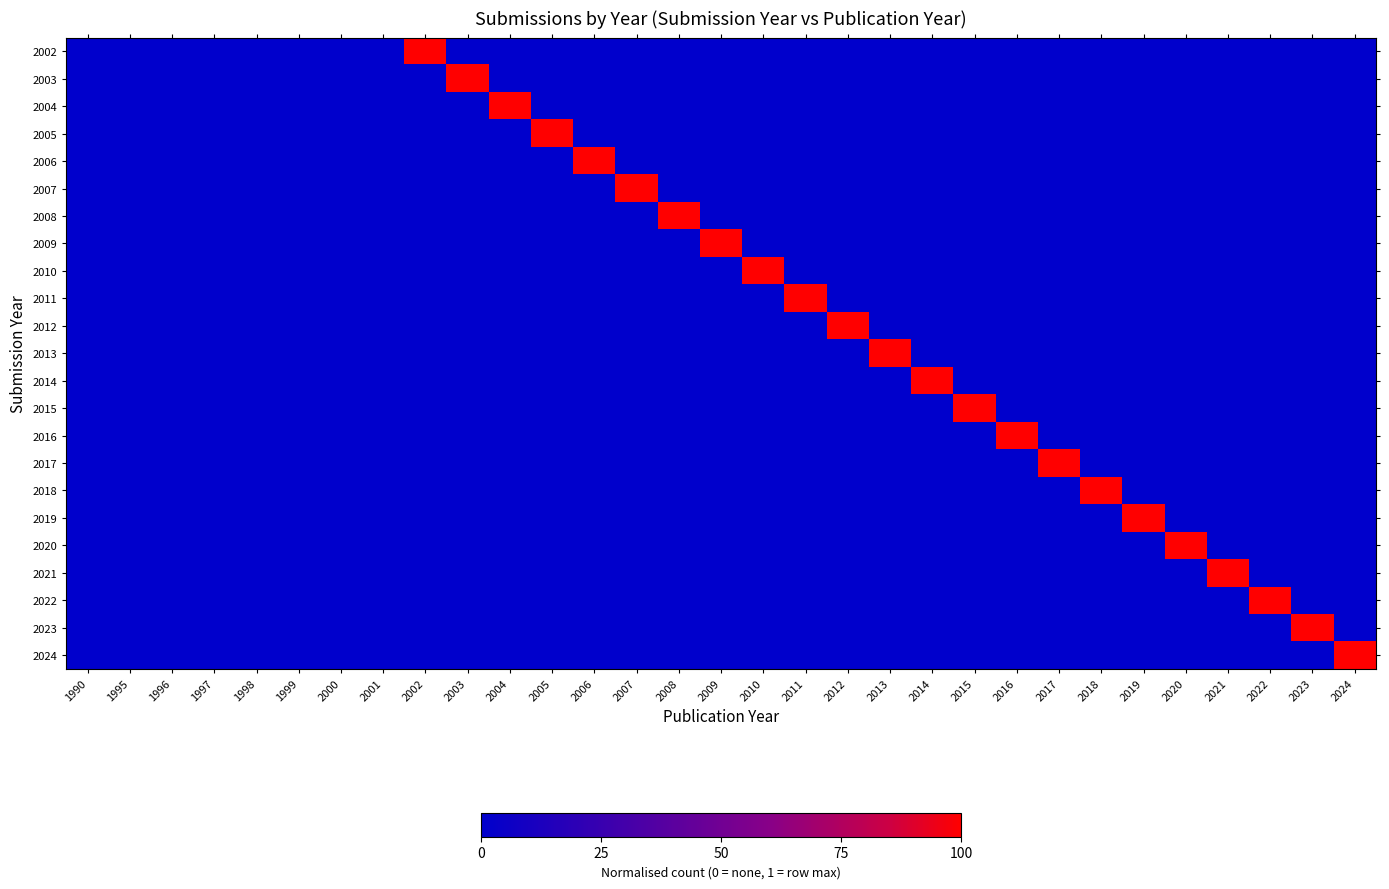

Reading left to right, transcribe all the data shown in this chart.

2002: 1990=0	1995=0	1996=0	1997=0	1998=0	1999=0	2000=0	2001=0	2002=1	2003=0	2004=0	2005=0	2006=0	2007=0	2008=0	2009=0	2010=0	2011=0	2012=0	2013=0	2014=0	2015=0	2016=0	2017=0	2018=0	2019=0	2020=0	2021=0	2022=0	2023=0	2024=0
2003: 1990=0	1995=0	1996=0	1997=0	1998=0	1999=0	2000=0	2001=0	2002=0	2003=1	2004=0	2005=0	2006=0	2007=0	2008=0	2009=0	2010=0	2011=0	2012=0	2013=0	2014=0	2015=0	2016=0	2017=0	2018=0	2019=0	2020=0	2021=0	2022=0	2023=0	2024=0
2004: 1990=0	1995=0	1996=0	1997=0	1998=0	1999=0	2000=0	2001=0	2002=0	2003=0	2004=1	2005=0	2006=0	2007=0	2008=0	2009=0	2010=0	2011=0	2012=0	2013=0	2014=0	2015=0	2016=0	2017=0	2018=0	2019=0	2020=0	2021=0	2022=0	2023=0	2024=0
2005: 1990=0	1995=0	1996=0	1997=0	1998=0	1999=0	2000=0	2001=0	2002=0	2003=0	2004=0	2005=1	2006=0	2007=0	2008=0	2009=0	2010=0	2011=0	2012=0	2013=0	2014=0	2015=0	2016=0	2017=0	2018=0	2019=0	2020=0	2021=0	2022=0	2023=0	2024=0
2006: 1990=0	1995=0	1996=0	1997=0	1998=0	1999=0	2000=0	2001=0	2002=0	2003=0	2004=0	2005=0	2006=1	2007=0	2008=0	2009=0	2010=0	2011=0	2012=0	2013=0	2014=0	2015=0	2016=0	2017=0	2018=0	2019=0	2020=0	2021=0	2022=0	2023=0	2024=0
2007: 1990=0	1995=0	1996=0	1997=0	1998=0	1999=0	2000=0	2001=0	2002=0	2003=0	2004=0	2005=0	2006=0	2007=1	2008=0	2009=0	2010=0	2011=0	2012=0	2013=0	2014=0	2015=0	2016=0	2017=0	2018=0	2019=0	2020=0	2021=0	2022=0	2023=0	2024=0
2008: 1990=0	1995=0	1996=0	1997=0	1998=0	1999=0	2000=0	2001=0	2002=0	2003=0	2004=0	2005=0	2006=0	2007=0	2008=1	2009=0	2010=0	2011=0	2012=0	2013=0	2014=0	2015=0	2016=0	2017=0	2018=0	2019=0	2020=0	2021=0	2022=0	2023=0	2024=0
2009: 1990=0	1995=0	1996=0	1997=0	1998=0	1999=0	2000=0	2001=0	2002=0	2003=0	2004=0	2005=0	2006=0	2007=0	2008=0	2009=1	2010=0	2011=0	2012=0	2013=0	2014=0	2015=0	2016=0	2017=0	2018=0	2019=0	2020=0	2021=0	2022=0	2023=0	2024=0
2010: 1990=0	1995=0	1996=0	1997=0	1998=0	1999=0	2000=0	2001=0	2002=0	2003=0	2004=0	2005=0	2006=0	2007=0	2008=0	2009=0	2010=1	2011=0	2012=0	2013=0	2014=0	2015=0	2016=0	2017=0	2018=0	2019=0	2020=0	2021=0	2022=0	2023=0	2024=0
2011: 1990=0	1995=0	1996=0	1997=0	1998=0	1999=0	2000=0	2001=0	2002=0	2003=0	2004=0	2005=0	2006=0	2007=0	2008=0	2009=0	2010=0	2011=1	2012=0	2013=0	2014=0	2015=0	2016=0	2017=0	2018=0	2019=0	2020=0	2021=0	2022=0	2023=0	2024=0
2012: 1990=0	1995=0	1996=0	1997=0	1998=0	1999=0	2000=0	2001=0	2002=0	2003=0	2004=0	2005=0	2006=0	2007=0	2008=0	2009=0	2010=0	2011=0	2012=1	2013=0	2014=0	2015=0	2016=0	2017=0	2018=0	2019=0	2020=0	2021=0	2022=0	2023=0	2024=0
2013: 1990=0	1995=0	1996=0	1997=0	1998=0	1999=0	2000=0	2001=0	2002=0	2003=0	2004=0	2005=0	2006=0	2007=0	2008=0	2009=0	2010=0	2011=0	2012=0	2013=1	2014=0	2015=0	2016=0	2017=0	2018=0	2019=0	2020=0	2021=0	2022=0	2023=0	2024=0
2014: 1990=0	1995=0	1996=0	1997=0	1998=0	1999=0	2000=0	2001=0	2002=0	2003=0	2004=0	2005=0	2006=0	2007=0	2008=0	2009=0	2010=0	2011=0	2012=0	2013=0	2014=1	2015=0	2016=0	2017=0	2018=0	2019=0	2020=0	2021=0	2022=0	2023=0	2024=0
2015: 1990=0	1995=0	1996=0	1997=0	1998=0	1999=0	2000=0	2001=0	2002=0	2003=0	2004=0	2005=0	2006=0	2007=0	2008=0	2009=0	2010=0	2011=0	2012=0	2013=0	2014=0	2015=1	2016=0	2017=0	2018=0	2019=0	2020=0	2021=0	2022=0	2023=0	2024=0
2016: 1990=0	1995=0	1996=0	1997=0	1998=0	1999=0	2000=0	2001=0	2002=0	2003=0	2004=0	2005=0	2006=0	2007=0	2008=0	2009=0	2010=0	2011=0	2012=0	2013=0	2014=0	2015=0	2016=1	2017=0	2018=0	2019=0	2020=0	2021=0	2022=0	2023=0	2024=0
2017: 1990=0	1995=0	1996=0	1997=0	1998=0	1999=0	2000=0	2001=0	2002=0	2003=0	2004=0	2005=0	2006=0	2007=0	2008=0	2009=0	2010=0	2011=0	2012=0	2013=0	2014=0	2015=0	2016=0	2017=1	2018=0	2019=0	2020=0	2021=0	2022=0	2023=0	2024=0
2018: 1990=0	1995=0	1996=0	1997=0	1998=0	1999=0	2000=0	2001=0	2002=0	2003=0	2004=0	2005=0	2006=0	2007=0	2008=0	2009=0	2010=0	2011=0	2012=0	2013=0	2014=0	2015=0	2016=0	2017=0	2018=1	2019=0	2020=0	2021=0	2022=0	2023=0	2024=0
2019: 1990=0	1995=0	1996=0	1997=0	1998=0	1999=0	2000=0	2001=0	2002=0	2003=0	2004=0	2005=0	2006=0	2007=0	2008=0	2009=0	2010=0	2011=0	2012=0	2013=0	2014=0	2015=0	2016=0	2017=0	2018=0	2019=1	2020=0	2021=0	2022=0	2023=0	2024=0
2020: 1990=0	1995=0	1996=0	1997=0	1998=0	1999=0	2000=0	2001=0	2002=0	2003=0	2004=0	2005=0	2006=0	2007=0	2008=0	2009=0	2010=0	2011=0	2012=0	2013=0	2014=0	2015=0	2016=0	2017=0	2018=0	2019=0	2020=1	2021=0	2022=0	2023=0	2024=0
2021: 1990=0	1995=0	1996=0	1997=0	1998=0	1999=0	2000=0	2001=0	2002=0	2003=0	2004=0	2005=0	2006=0	2007=0	2008=0	2009=0	2010=0	2011=0	2012=0	2013=0	2014=0	2015=0	2016=0	2017=0	2018=0	2019=0	2020=0	2021=1	2022=0	2023=0	2024=0
2022: 1990=0	1995=0	1996=0	1997=0	1998=0	1999=0	2000=0	2001=0	2002=0	2003=0	2004=0	2005=0	2006=0	2007=0	2008=0	2009=0	2010=0	2011=0	2012=0	2013=0	2014=0	2015=0	2016=0	2017=0	2018=0	2019=0	2020=0	2021=0	2022=1	2023=0	2024=0
2023: 1990=0	1995=0	1996=0	1997=0	1998=0	1999=0	2000=0	2001=0	2002=0	2003=0	2004=0	2005=0	2006=0	2007=0	2008=0	2009=0	2010=0	2011=0	2012=0	2013=0	2014=0	2015=0	2016=0	2017=0	2018=0	2019=0	2020=0	2021=0	2022=0	2023=1	2024=0
2024: 1990=0	1995=0	1996=0	1997=0	1998=0	1999=0	2000=0	2001=0	2002=0	2003=0	2004=0	2005=0	2006=0	2007=0	2008=0	2009=0	2010=0	2011=0	2012=0	2013=0	2014=0	2015=0	2016=0	2017=0	2018=0	2019=0	2020=0	2021=0	2022=0	2023=0	2024=1